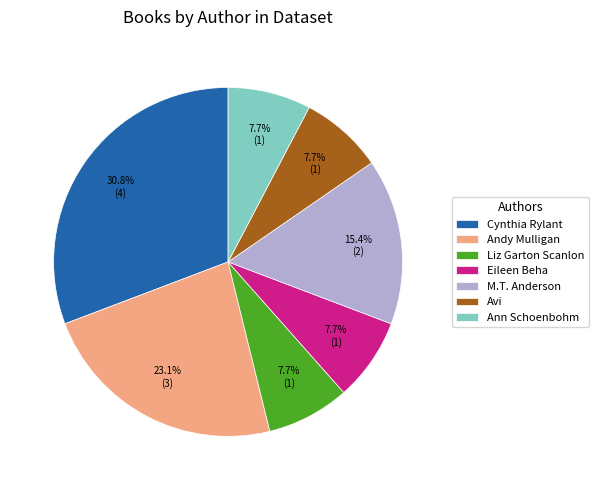

To the nearest percent, what is the difference between the largest and smallest slice percentages?

23%